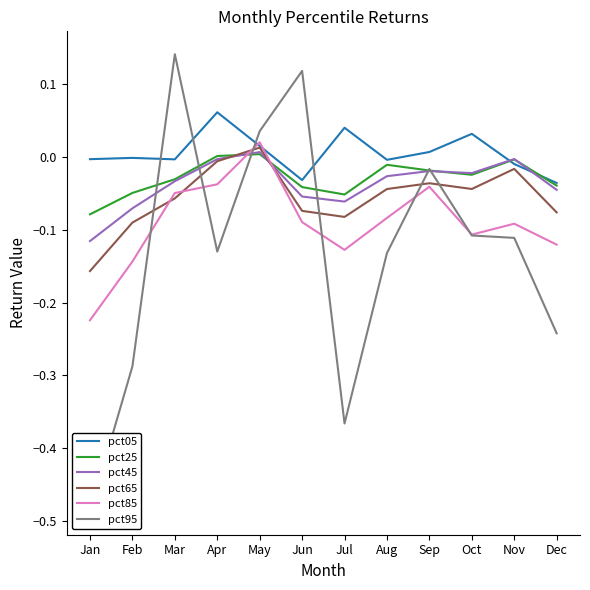

How many negative values does the pct65 series have?

11